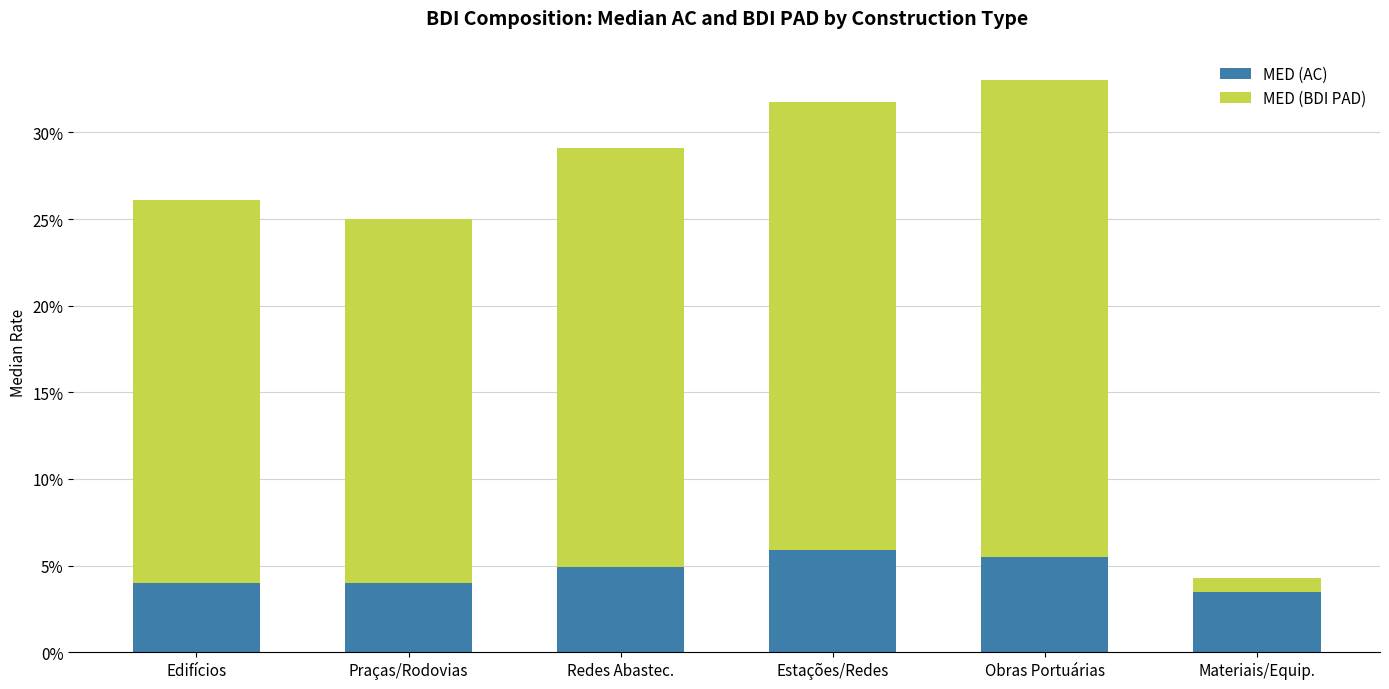

What is the label of the 2nd bar from the left?

Praças/Rodovias